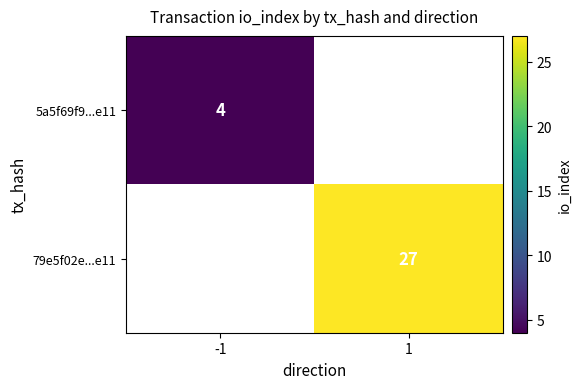

Between -1 and 1, which is larger?

1